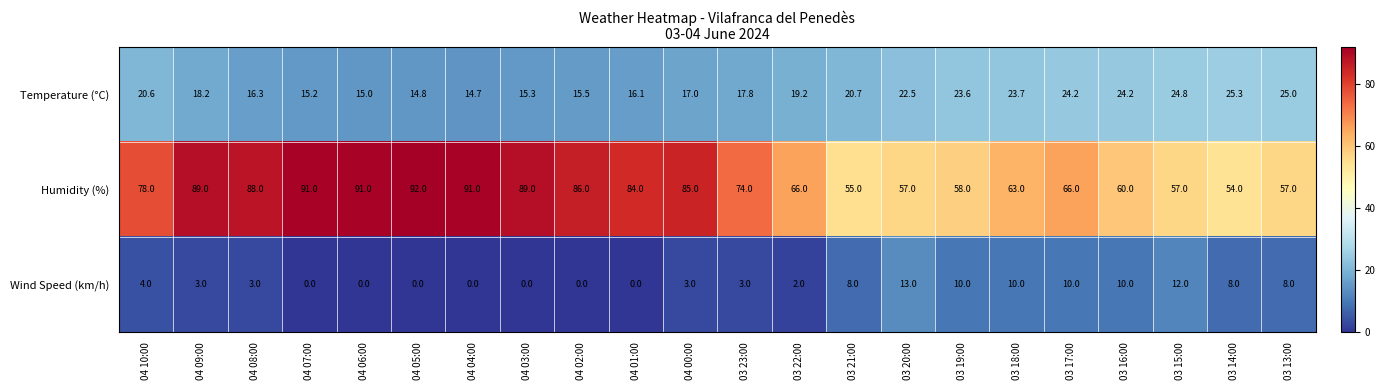

The value of Wind Speed (km/h) at 03 20:00 is 13.0. True or false?

True